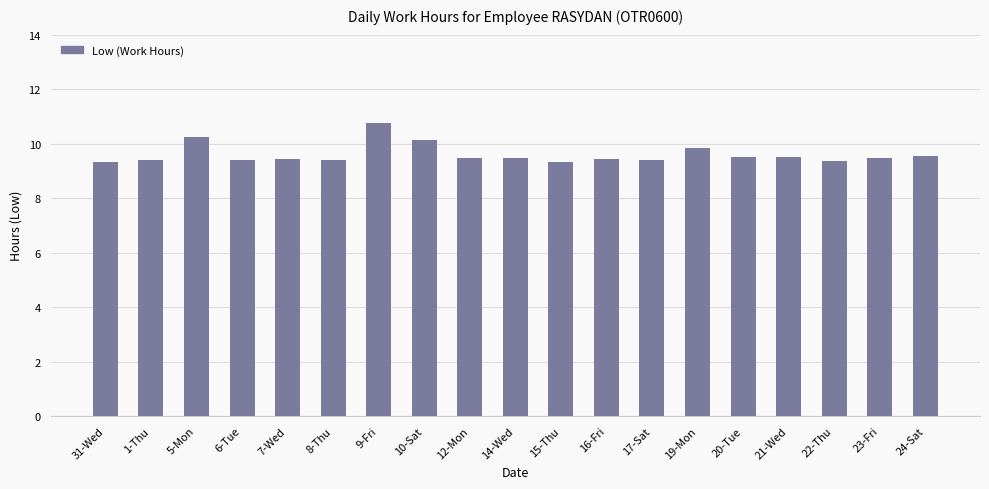

What is the smallest value displayed?

9.3